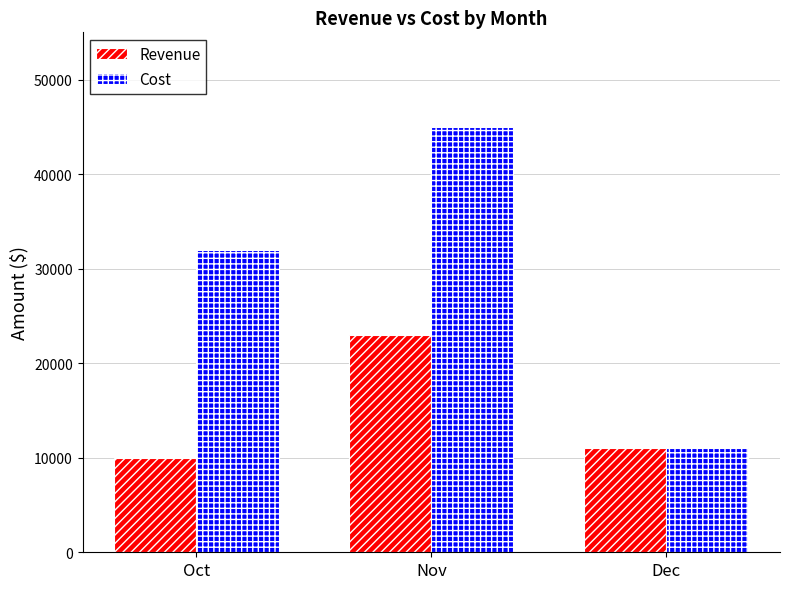

What is the smallest value displayed?

10000